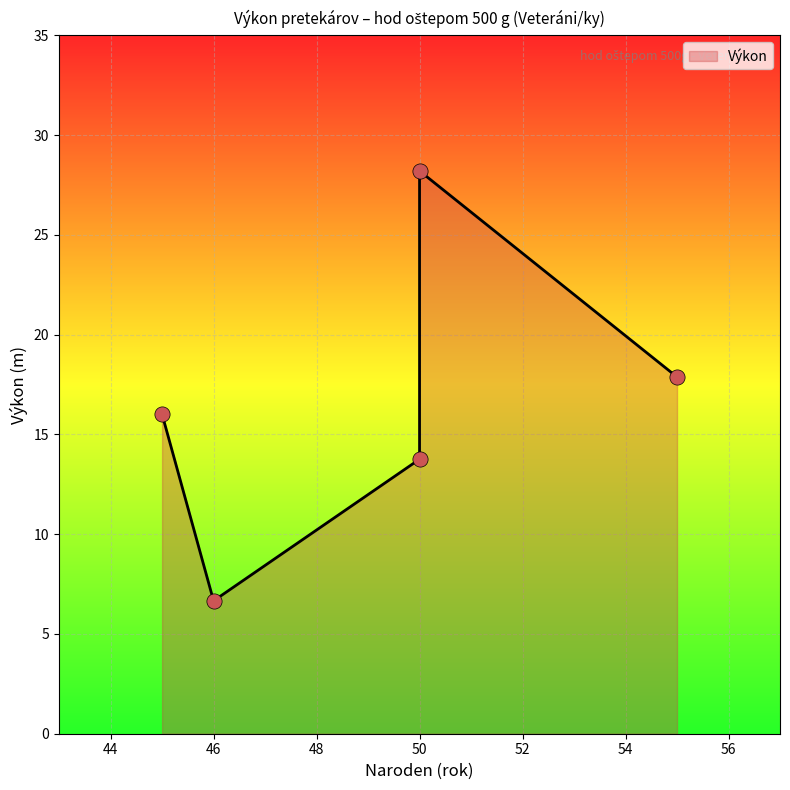

Approximately how many times larger is the value at Longauerová Jarmila (50) compared to Koukal Jiří (45)?

0.9